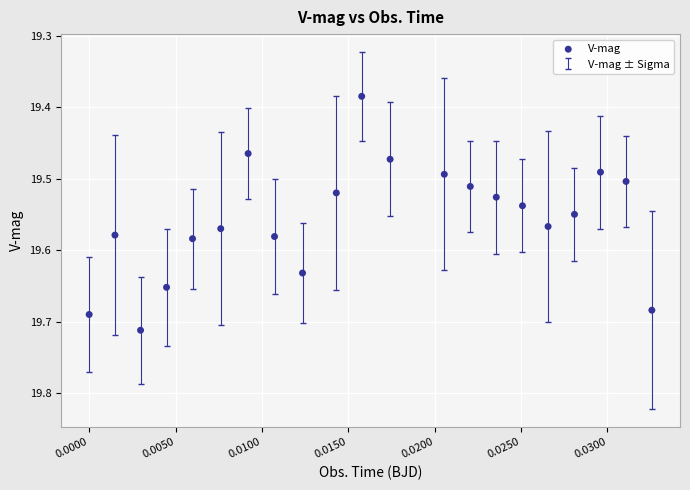

How many data points are displayed?

21